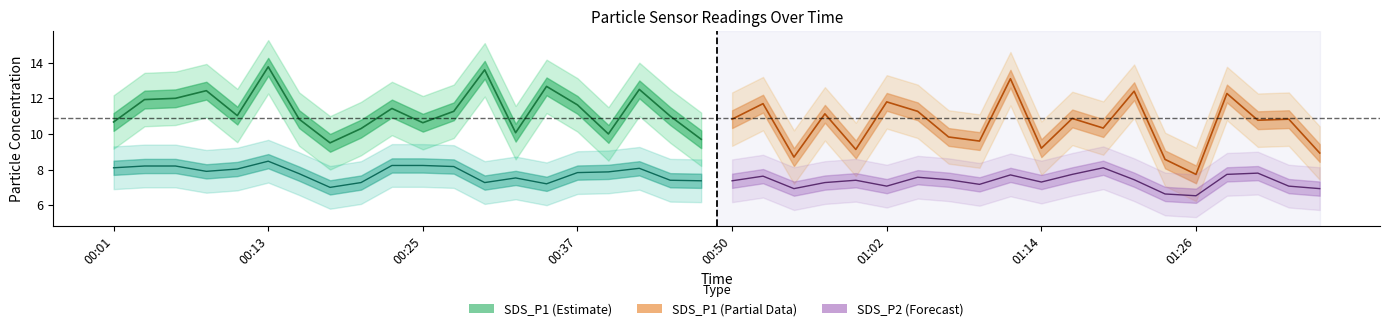

Is it true that SDS_P2 equals 6.9 at 00:55?

True